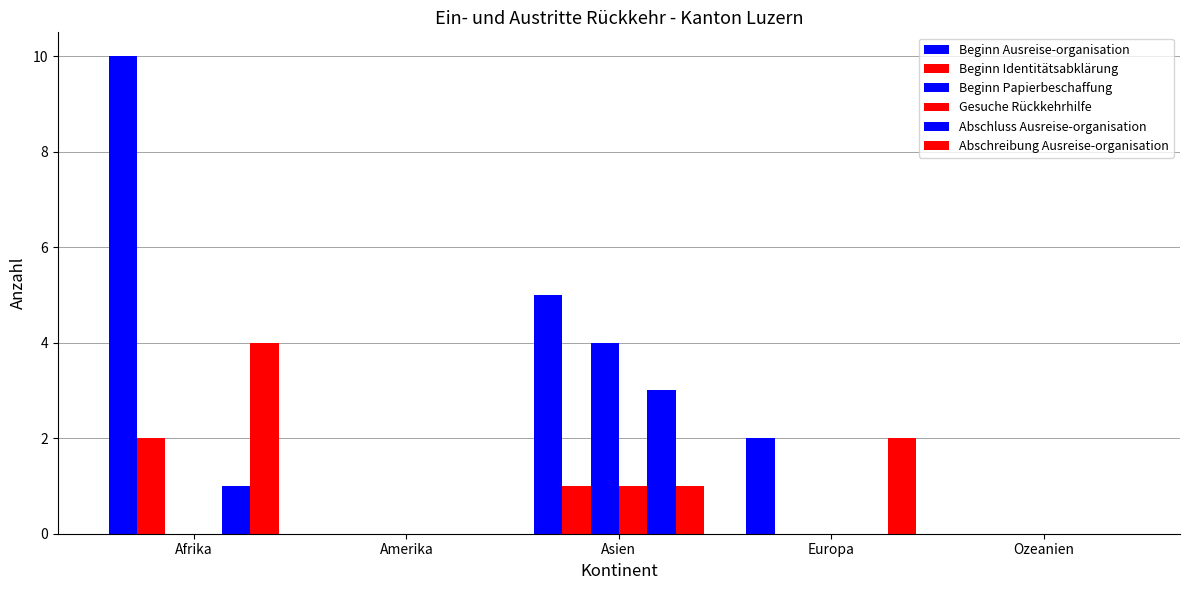

At how many categories does at least one series exceed 5?

1